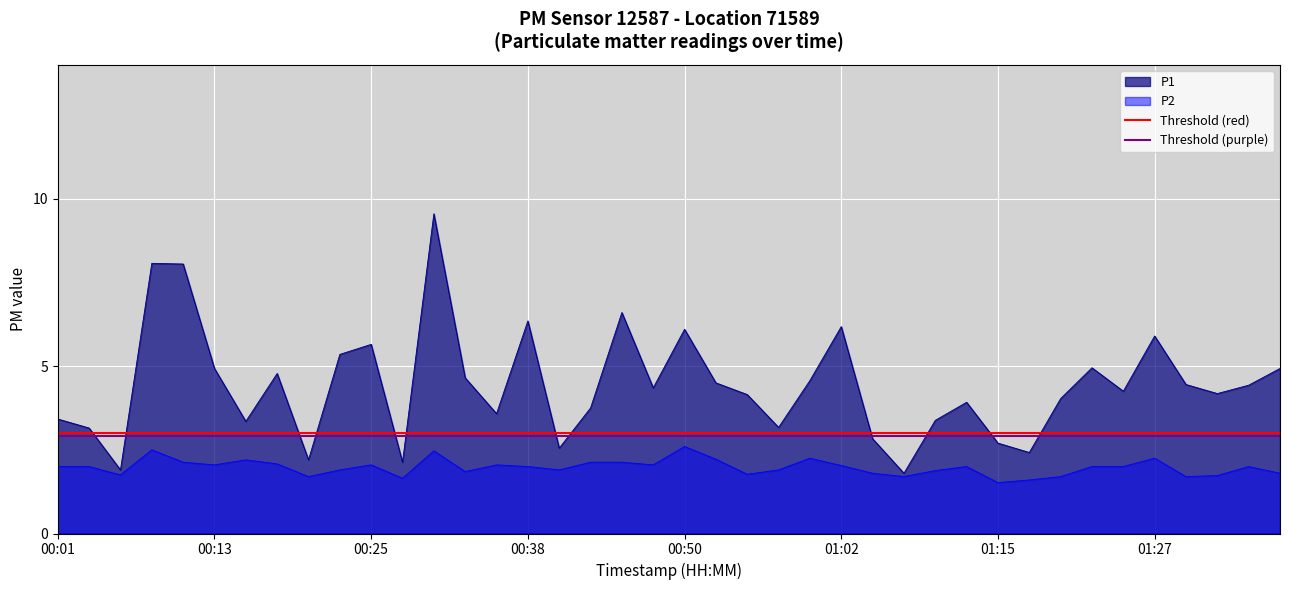

What is the highest value of the P1 series?

9.6